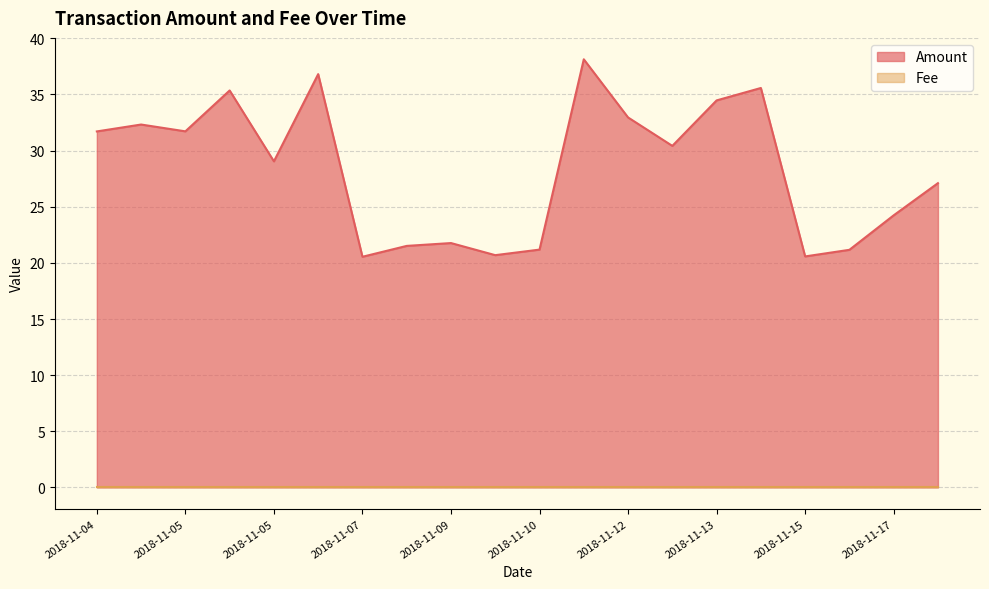

Where is the data nearest to the value 29?

2018-11-05